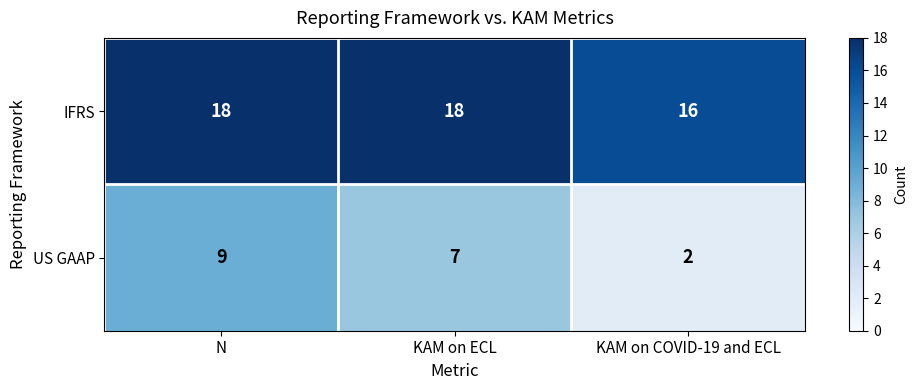

What is the difference between the highest and lowest values at KAM on ECL?

11